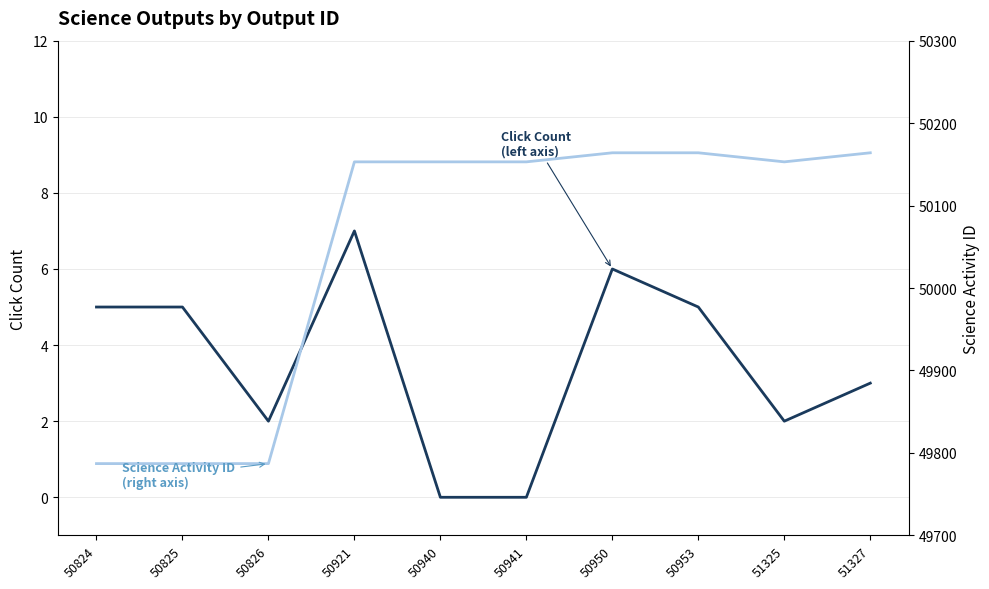

What are all the series names shown in the legend?

Click Count (left axis), Science Activity ID (right axis)